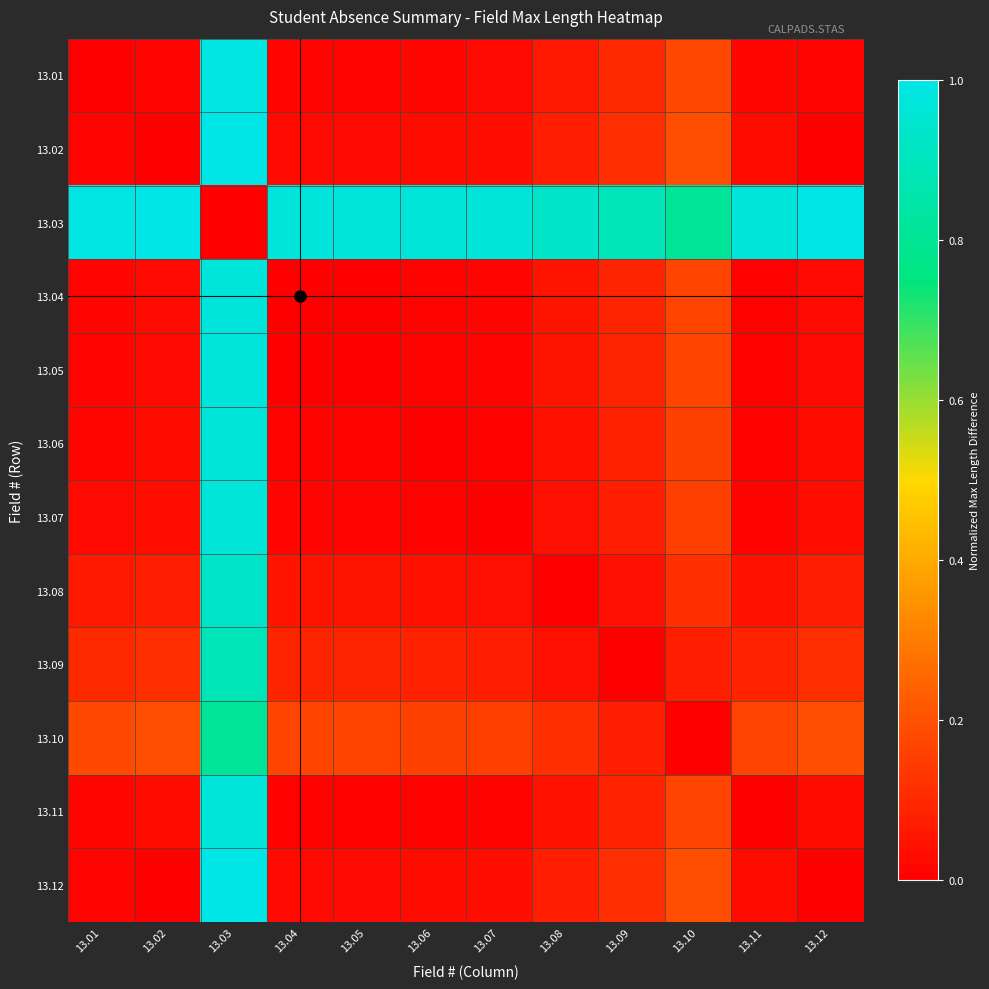

Reading left to right, transcribe all the data shown in this chart.

13.01: 13.01=0.0	13.02=0.0	13.03=1.0	13.04=0.0	13.05=0.0	13.06=0.0	13.07=0.0	13.08=0.1	13.09=0.1	13.10=0.2	13.11=0.0	13.12=0.0
13.02: 13.01=0.0	13.02=0.0	13.03=1.0	13.04=0.0	13.05=0.0	13.06=0.0	13.07=0.0	13.08=0.1	13.09=0.1	13.10=0.2	13.11=0.0	13.12=0.0
13.03: 13.01=1.0	13.02=1.0	13.03=0.0	13.04=1.0	13.05=1.0	13.06=1.0	13.07=1.0	13.08=0.9	13.09=0.9	13.10=0.8	13.11=1.0	13.12=1.0
13.04: 13.01=0.0	13.02=0.0	13.03=1.0	13.04=0.0	13.05=0.0	13.06=0.0	13.07=0.0	13.08=0.1	13.09=0.1	13.10=0.2	13.11=0.0	13.12=0.0
13.05: 13.01=0.0	13.02=0.0	13.03=1.0	13.04=0.0	13.05=0.0	13.06=0.0	13.07=0.0	13.08=0.1	13.09=0.1	13.10=0.2	13.11=0.0	13.12=0.0
13.06: 13.01=0.0	13.02=0.0	13.03=1.0	13.04=0.0	13.05=0.0	13.06=0.0	13.07=0.0	13.08=0.0	13.09=0.1	13.10=0.2	13.11=0.0	13.12=0.0
13.07: 13.01=0.0	13.02=0.0	13.03=1.0	13.04=0.0	13.05=0.0	13.06=0.0	13.07=0.0	13.08=0.0	13.09=0.1	13.10=0.2	13.11=0.0	13.12=0.0
13.08: 13.01=0.1	13.02=0.1	13.03=0.9	13.04=0.1	13.05=0.1	13.06=0.0	13.07=0.0	13.08=0.0	13.09=0.0	13.10=0.1	13.11=0.0	13.12=0.1
13.09: 13.01=0.1	13.02=0.1	13.03=0.9	13.04=0.1	13.05=0.1	13.06=0.1	13.07=0.1	13.08=0.0	13.09=0.0	13.10=0.1	13.11=0.1	13.12=0.1
13.10: 13.01=0.2	13.02=0.2	13.03=0.8	13.04=0.2	13.05=0.2	13.06=0.2	13.07=0.2	13.08=0.1	13.09=0.1	13.10=0.0	13.11=0.2	13.12=0.2
13.11: 13.01=0.0	13.02=0.0	13.03=1.0	13.04=0.0	13.05=0.0	13.06=0.0	13.07=0.0	13.08=0.0	13.09=0.1	13.10=0.2	13.11=0.0	13.12=0.0
13.12: 13.01=0.0	13.02=0.0	13.03=1.0	13.04=0.0	13.05=0.0	13.06=0.0	13.07=0.0	13.08=0.1	13.09=0.1	13.10=0.2	13.11=0.0	13.12=0.0